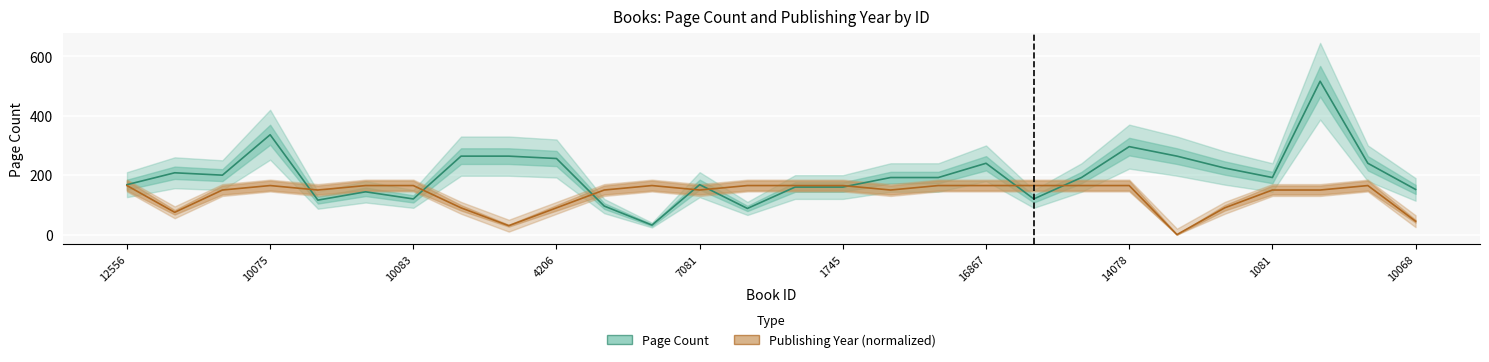

List the labels in order of Page Count value, smallest first.

11, 13, 10, 7081, 16867, 19, 1745, 27, 14, 15, 12556, 12, 16, 17, 20, 24, 10083, 10075, 23, 18, 26, 10068, 14078, 1081, 22, 21, 4206, 25